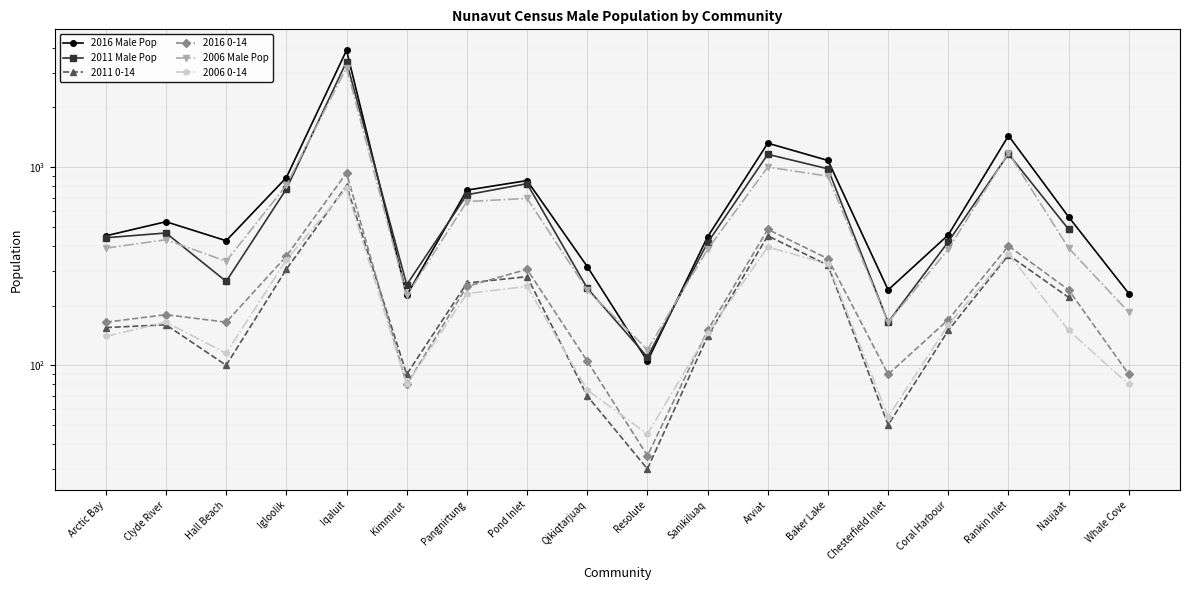

The 2006 0-14 series shows 140.0 at Arctic Bay. True or false?

True